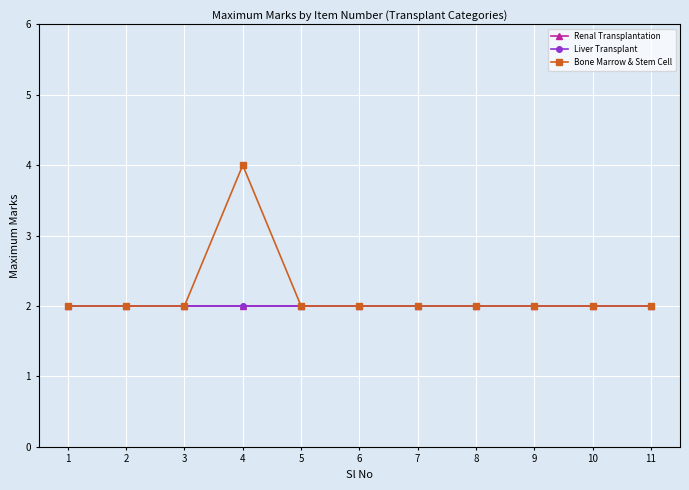

True or false: Liver Transplant and Bone Marrow & Stem Cell intersect in this chart.

False